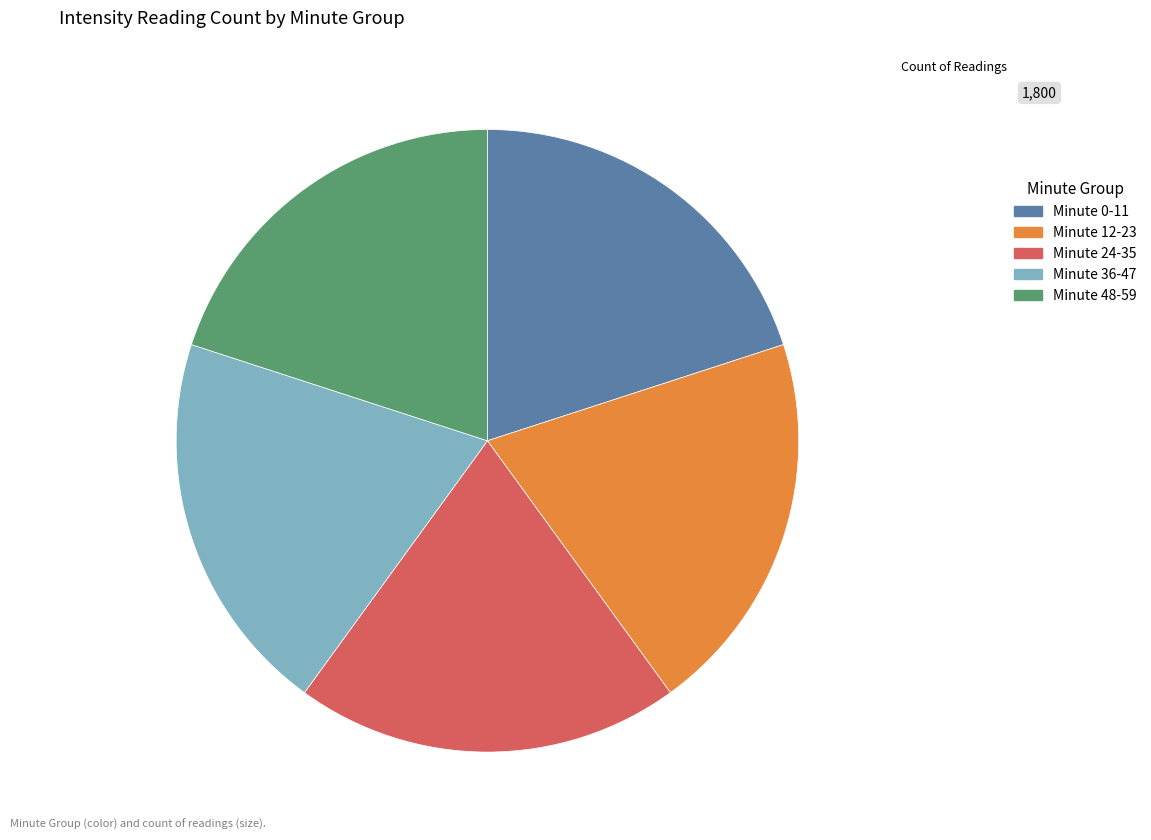

Does any single category account for the majority?

No